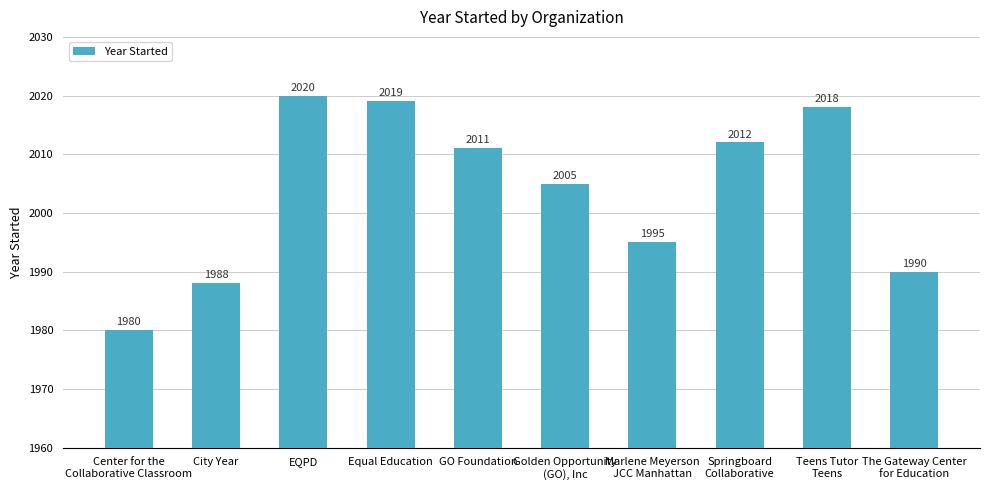

What is the label of the 8th bar from the left?

Springboard
Collaborative